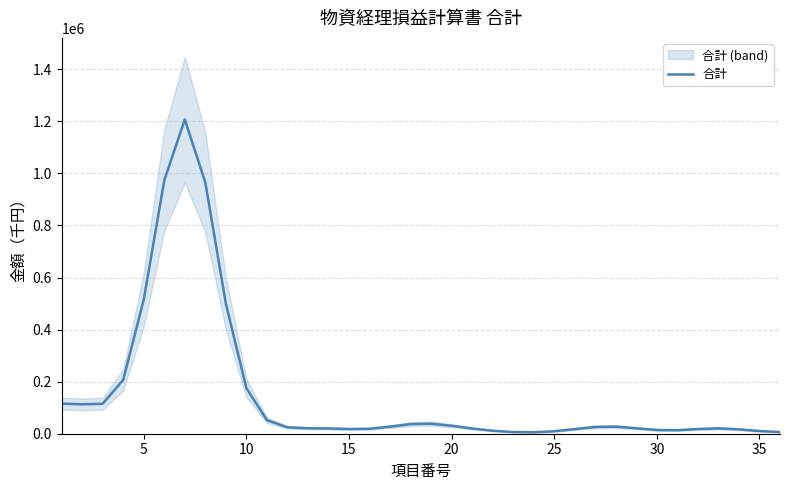

What is the highest value of the 合計 series?

1206875.0